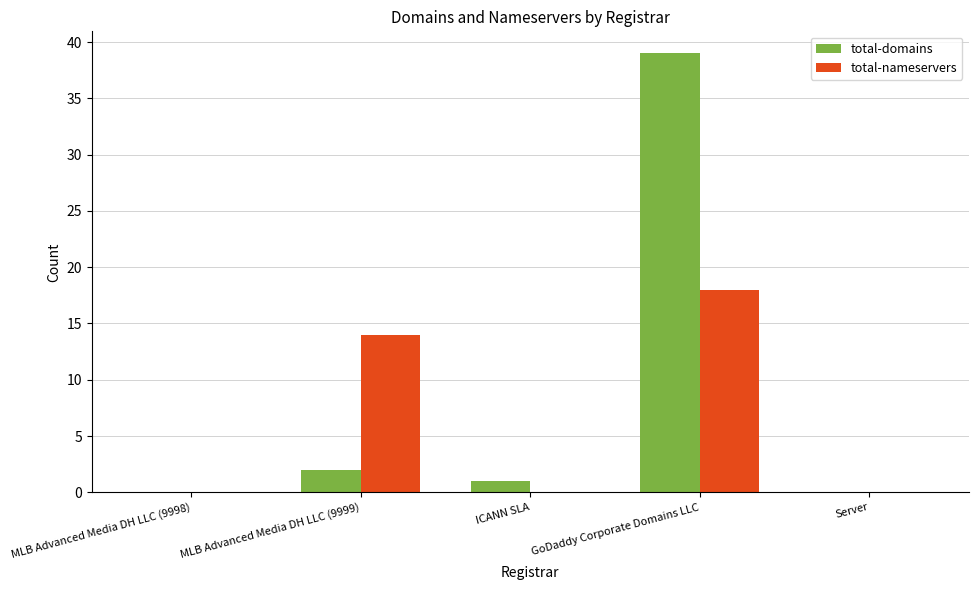

What is the sum of all total-domains values?

42